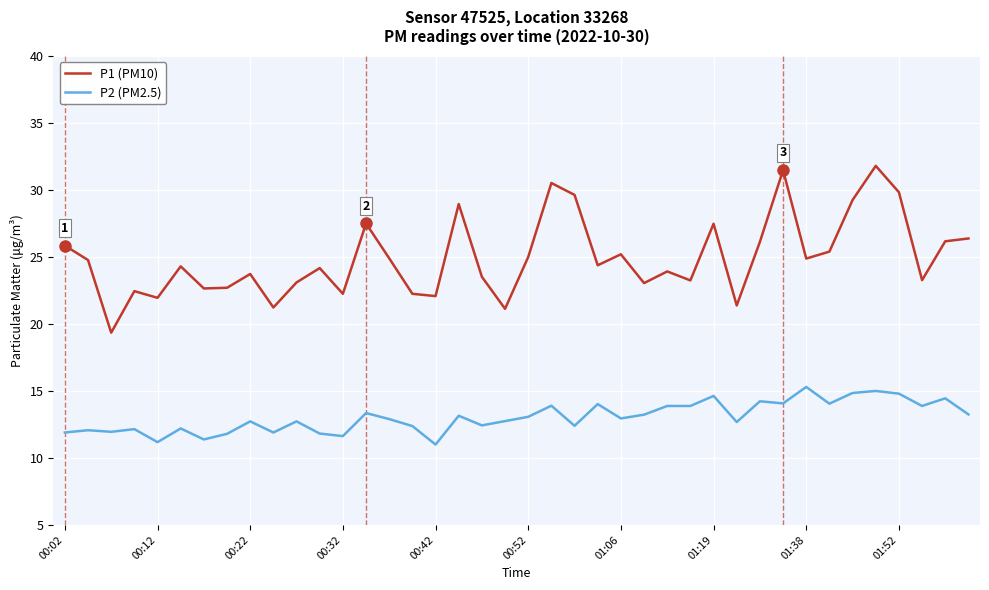

Rank the series by their maximum value, from lowest to highest.

P2 (PM2.5), P1 (PM10)